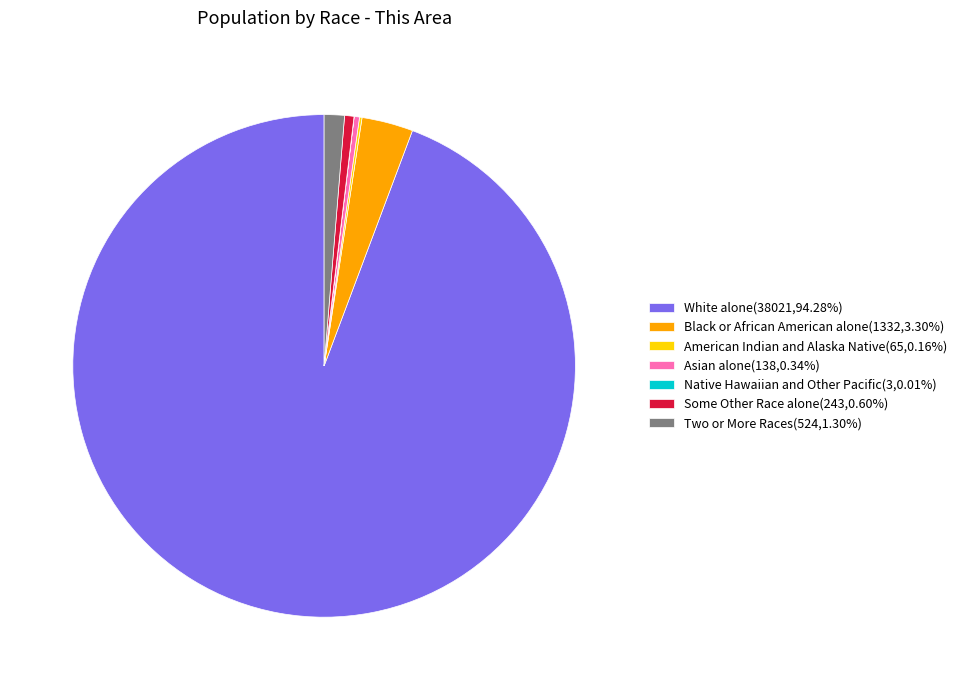

Does Asian alone(138,0.34%) represent more than half of the total?

No